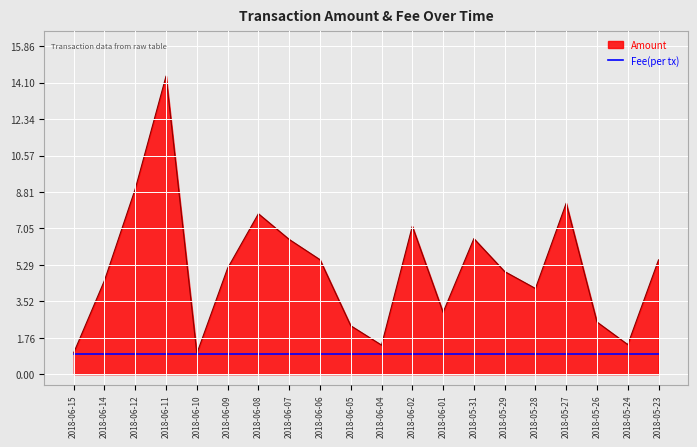

True or false: Fee(per tx) has a value of 1.0 at 2018-05-23.

True